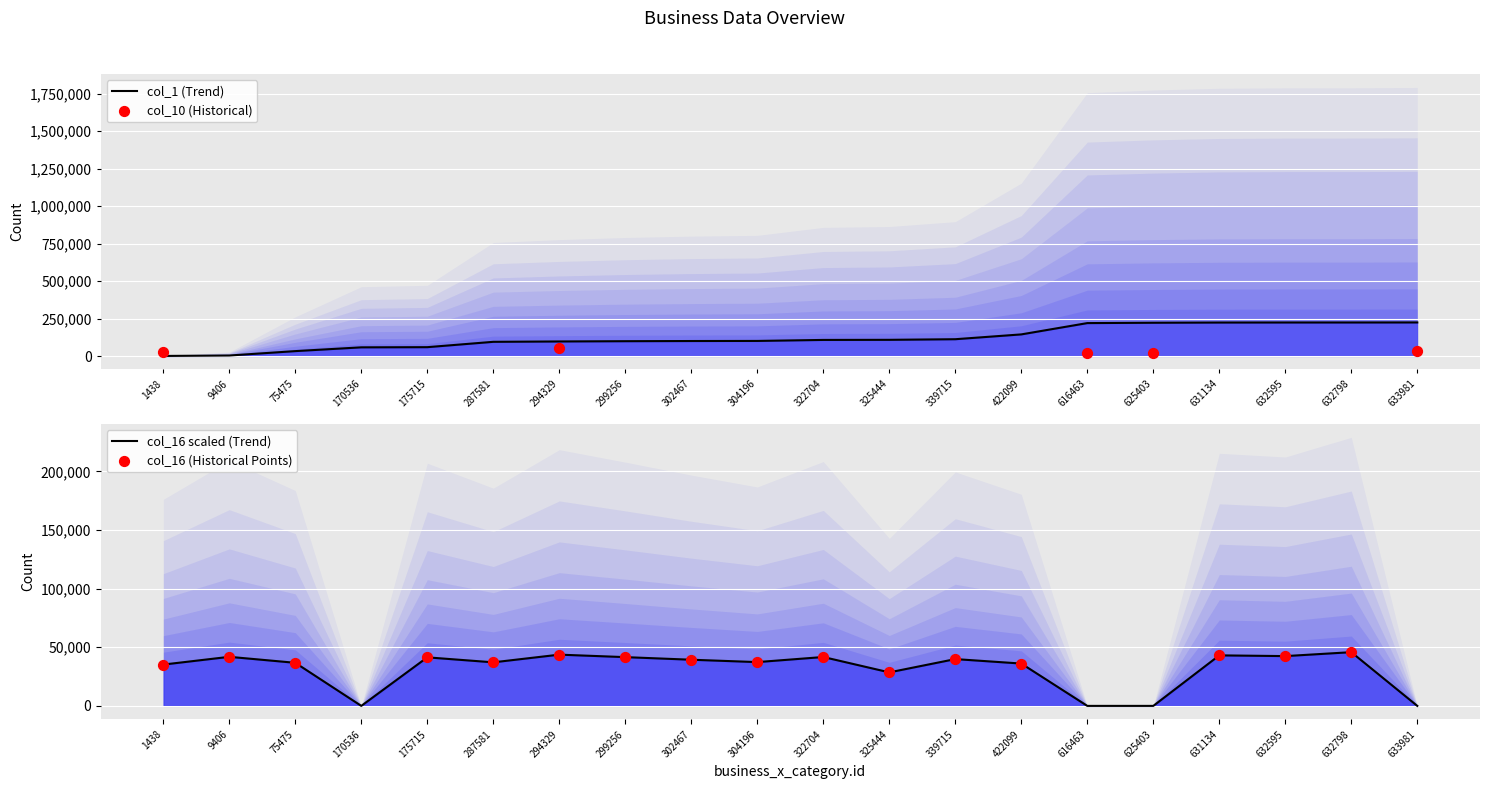

Which series has the largest total across all categories?

col_1